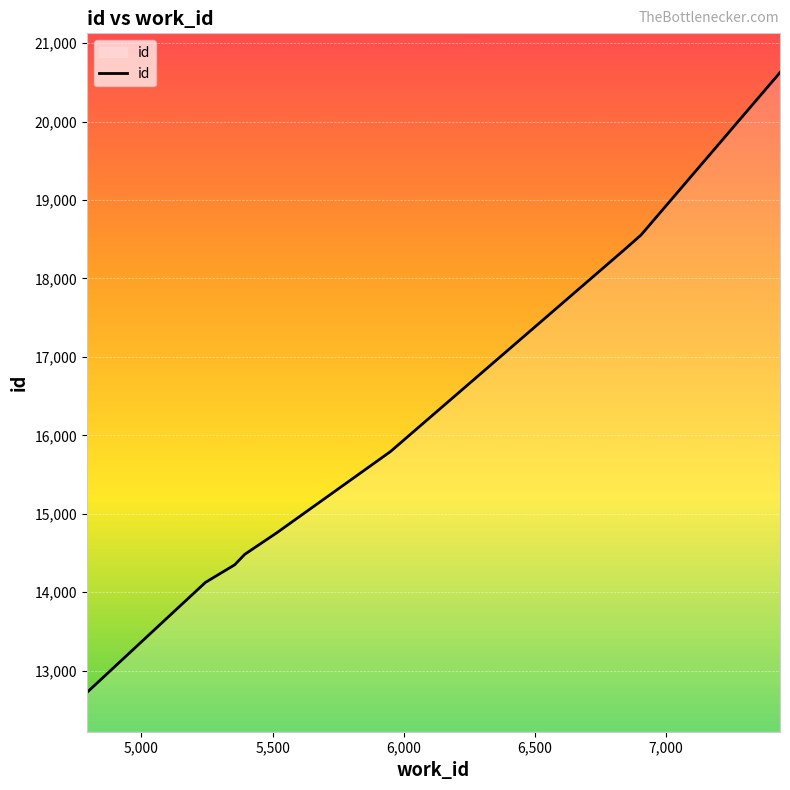

What is the maximum value shown in the chart?

20625